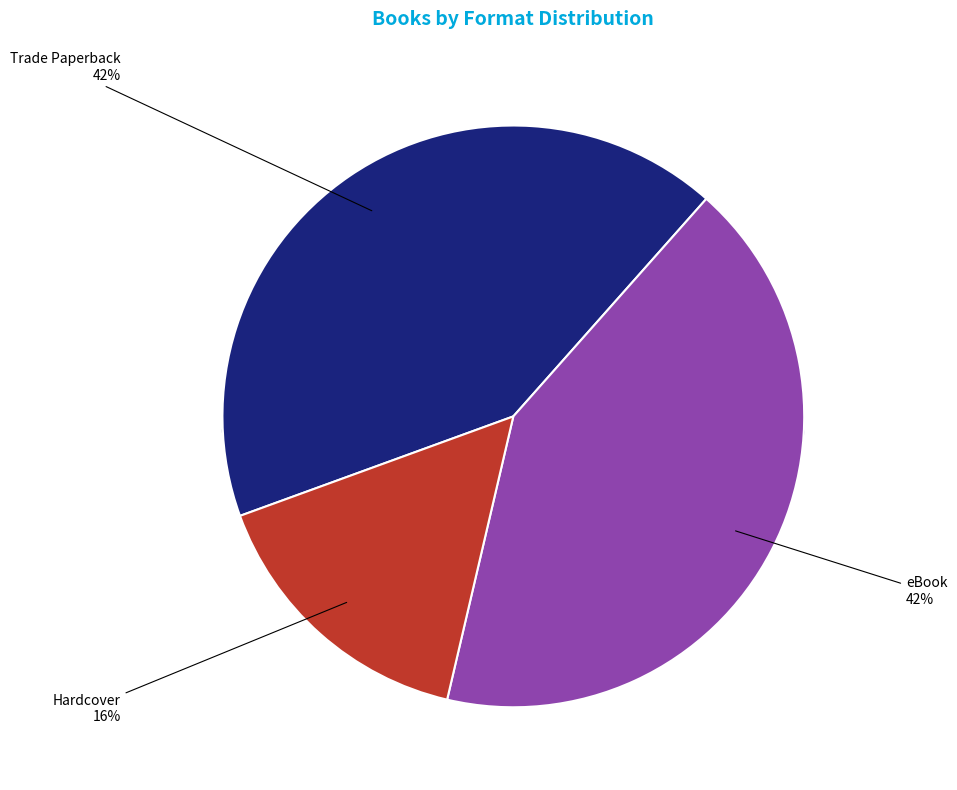

What percentage is the Trade Paperback slice, to the nearest percent?

42%